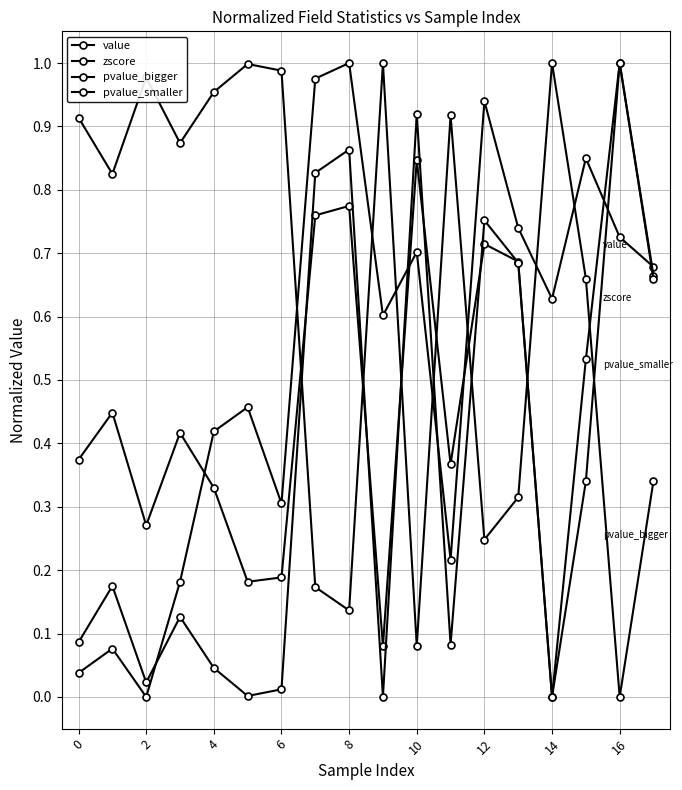

What is the difference between the second highest and second lowest values in the pvalue_smaller series?

0.9